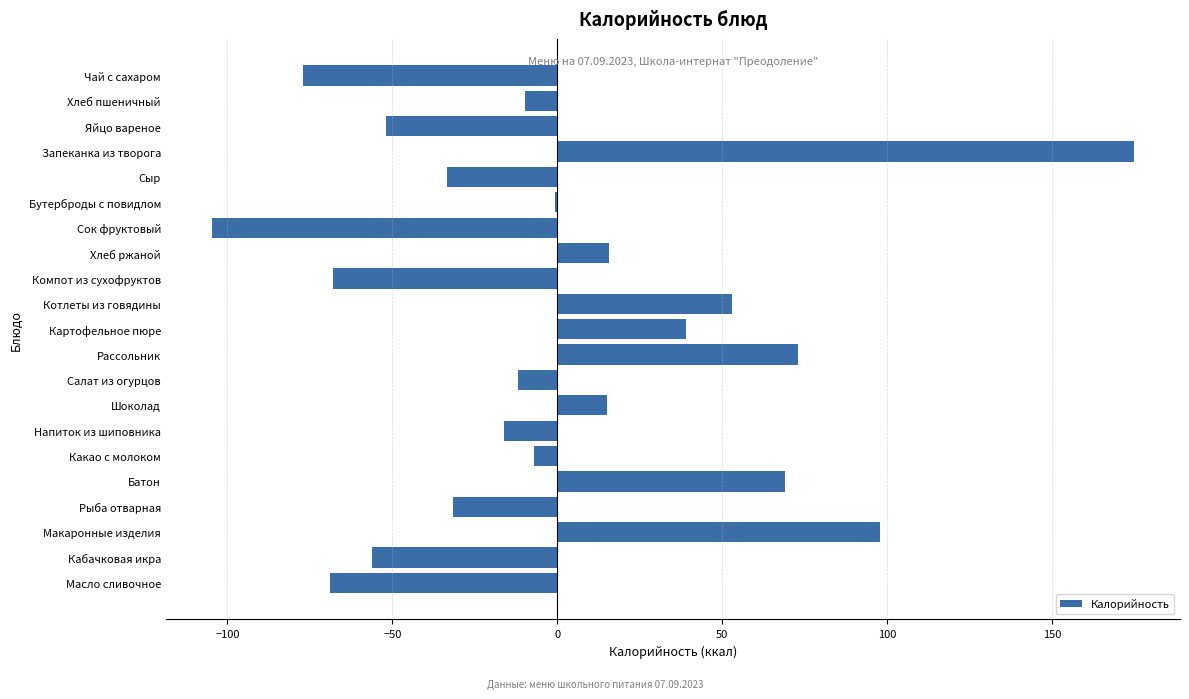

The chart shows a value of 53.1 at Котлеты из говядины. True or false?

True